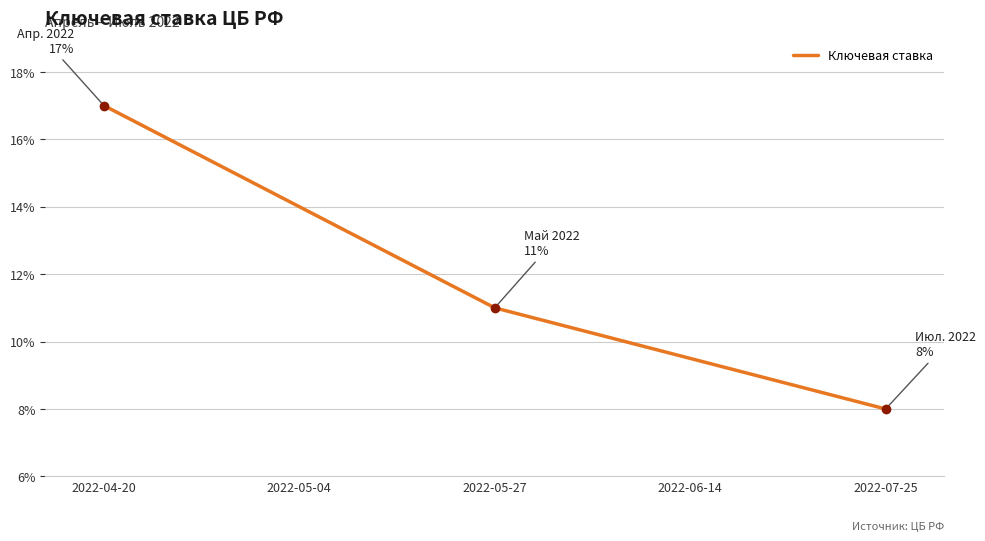

Reading right to left, what are all the values shown in this chart?

2022-07-25=0.1	2022-06-14=0.1	2022-05-27=0.1	2022-05-04=0.1	2022-04-20=0.2